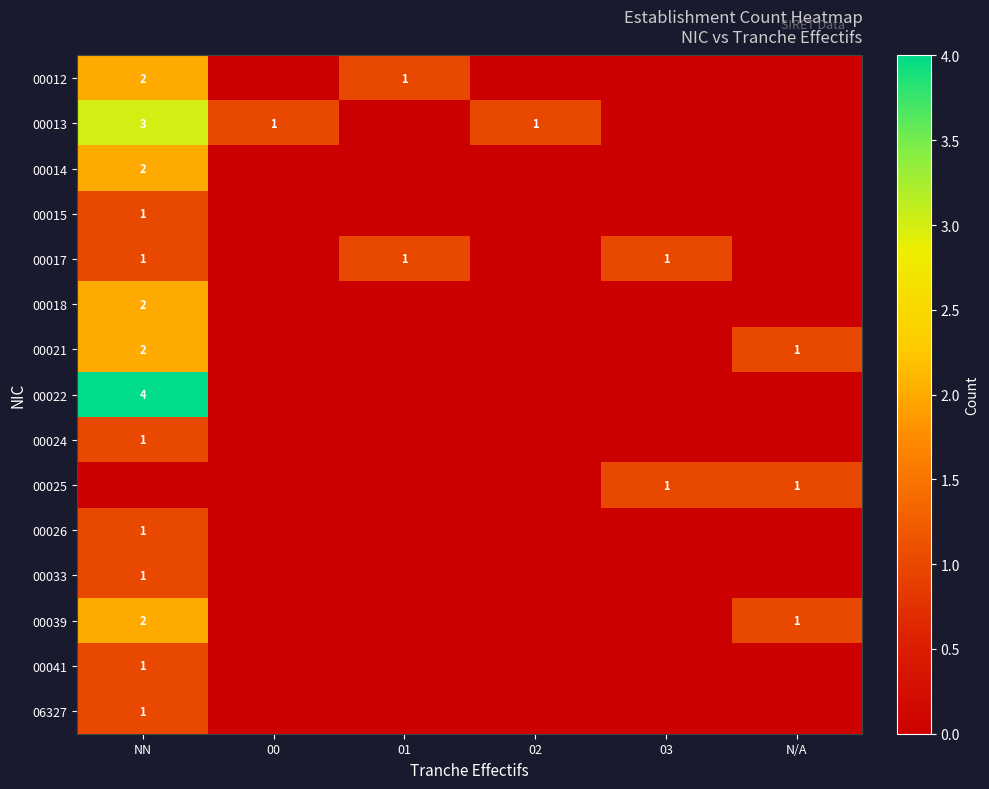

Is it true that 06327 equals 2 at NN?

False